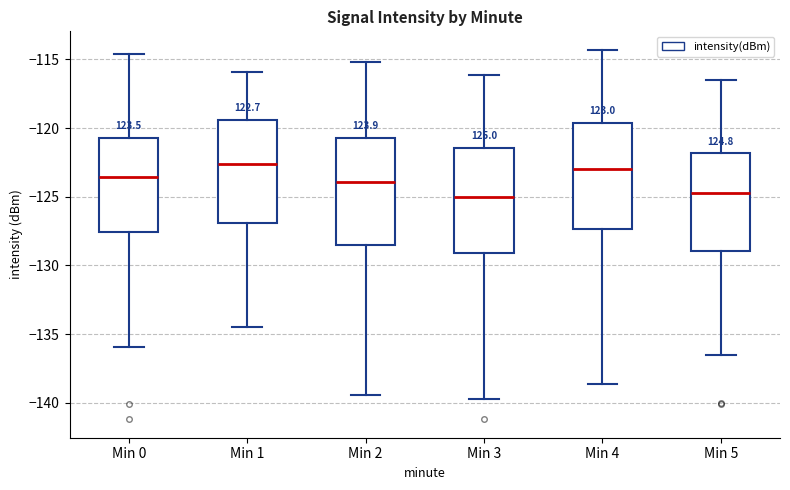

Reading left to right, transcribe this box plot: for each box, give where its median line is, the range the box spans, and where its two whiskers end, as read against the y-axis. The values are not printed on the chart, so give them approximately, as read against the axis.

Min 0: median -123.5, box -127.5 to -120.5, whiskers -136.0 to -114.5
Min 1: median -122.5, box -127.0 to -119.5, whiskers -134.5 to -116.0
Min 2: median -124.0, box -128.5 to -120.5, whiskers -139.5 to -115.0
Min 3: median -125.0, box -129.0 to -121.5, whiskers -139.5 to -116.0
Min 4: median -123.0, box -127.5 to -119.5, whiskers -138.5 to -114.5
Min 5: median -124.5, box -129.0 to -122.0, whiskers -136.5 to -116.5